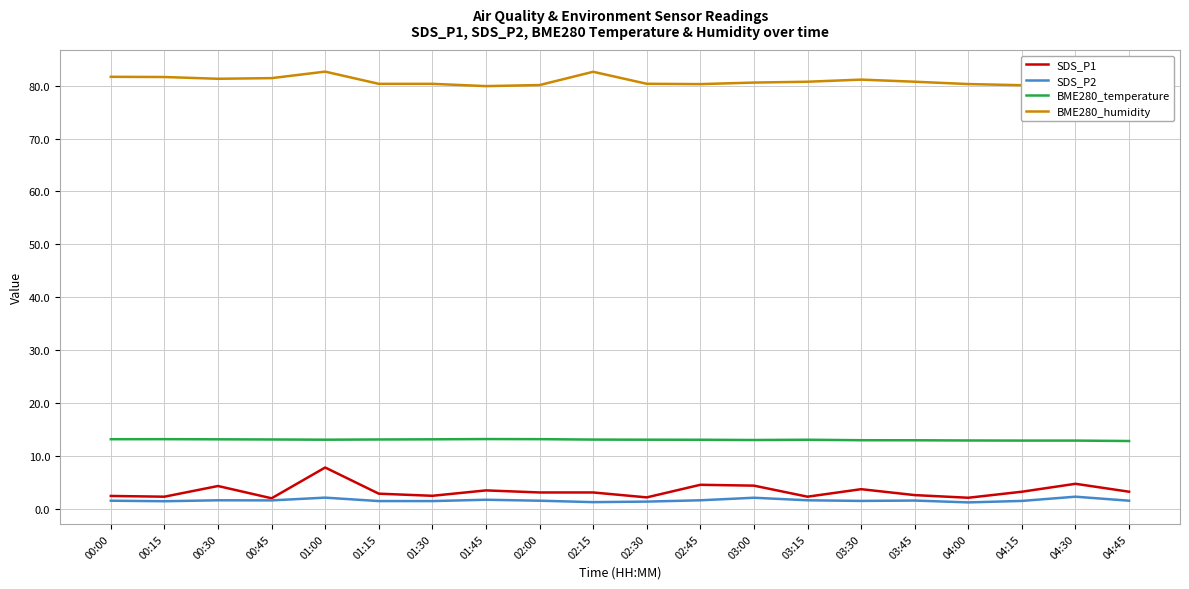

At which label does BME280_humidity first exceed 80?

00:00